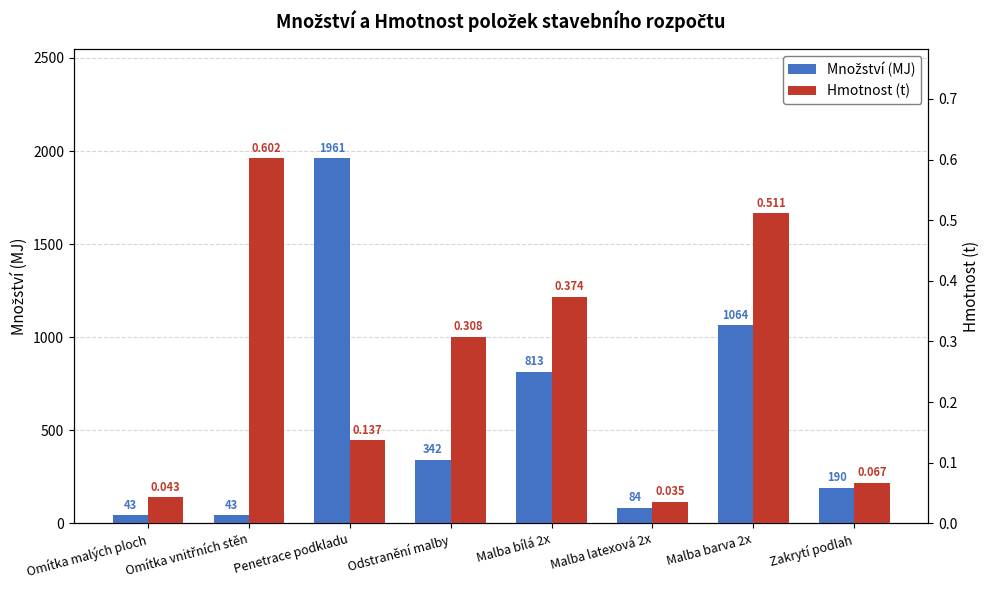

Reading right to left, list all the values displayed in this chart.

Množství (MJ): Zakrytí podlah=190.0	Malba barva 2x=1064.0	Malba latexová 2x=84.0	Malba bílá 2x=813.0	Odstranění malby=342.0	Penetrace podkladu=1961.0	Omítka vnitřních stěn=43.0	Omítka malých ploch=43.0
Hmotnost (t): Zakrytí podlah=0.1	Malba barva 2x=0.5	Malba latexová 2x=0.0	Malba bílá 2x=0.4	Odstranění malby=0.3	Penetrace podkladu=0.1	Omítka vnitřních stěn=0.6	Omítka malých ploch=0.0